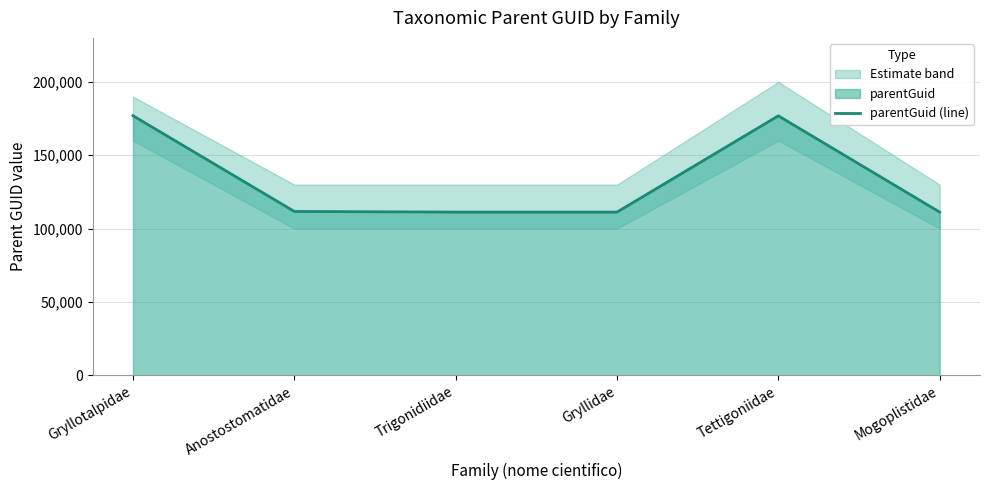

The value at Gryllotalpidae is 176961. True or false?

True